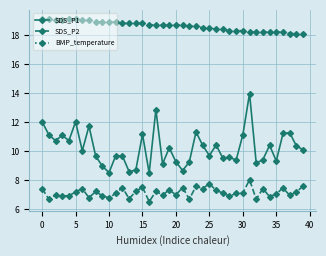

Rank the series by their average value, from lowest to highest.

SDS_P2, SDS_P1, BMP_temperature